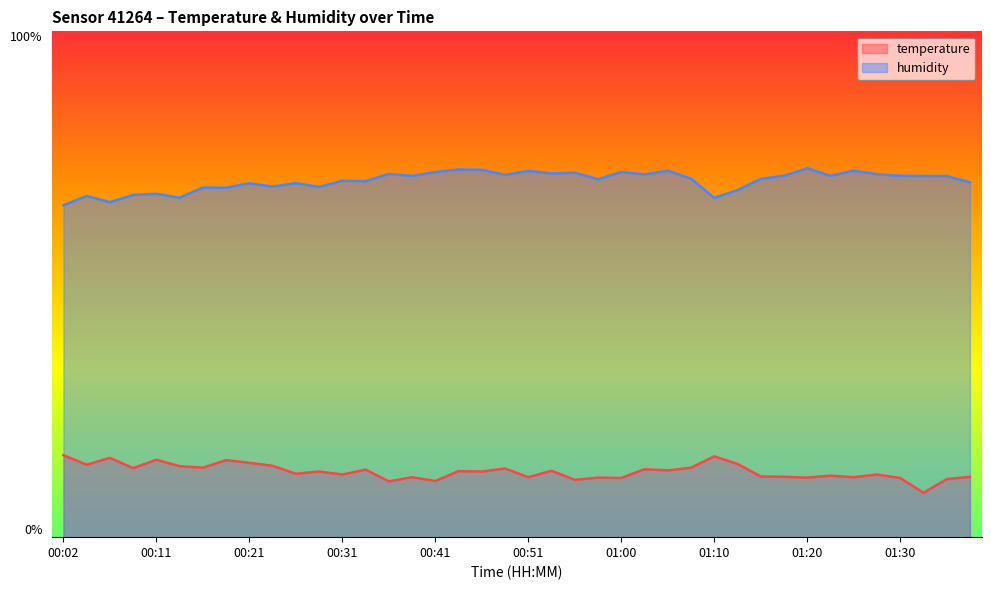

What is the average value of the temperature series?

13.0